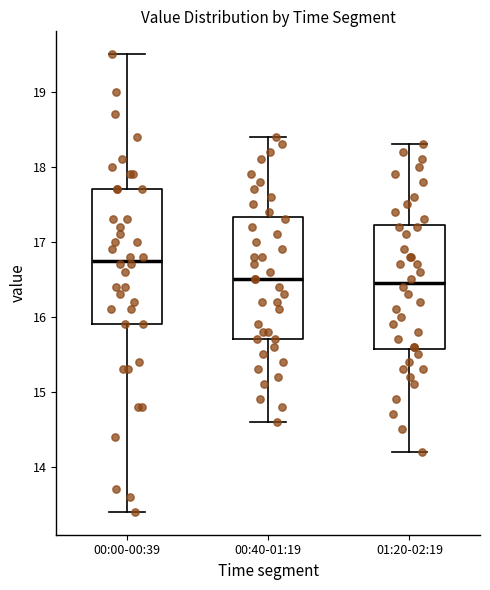

Reading left to right, transcribe this box plot: for each box, give where its median line is, the range the box spans, and where its two whiskers end, as read against the y-axis. The values are not printed on the chart, so give them approximately, as read against the axis.

00:00-00:39: median 16.8, box 15.9 to 17.7, whiskers 13.4 to 19.5
00:40-01:19: median 16.5, box 15.7 to 17.3, whiskers 14.6 to 18.4
01:20-02:19: median 16.5, box 15.6 to 17.2, whiskers 14.2 to 18.3